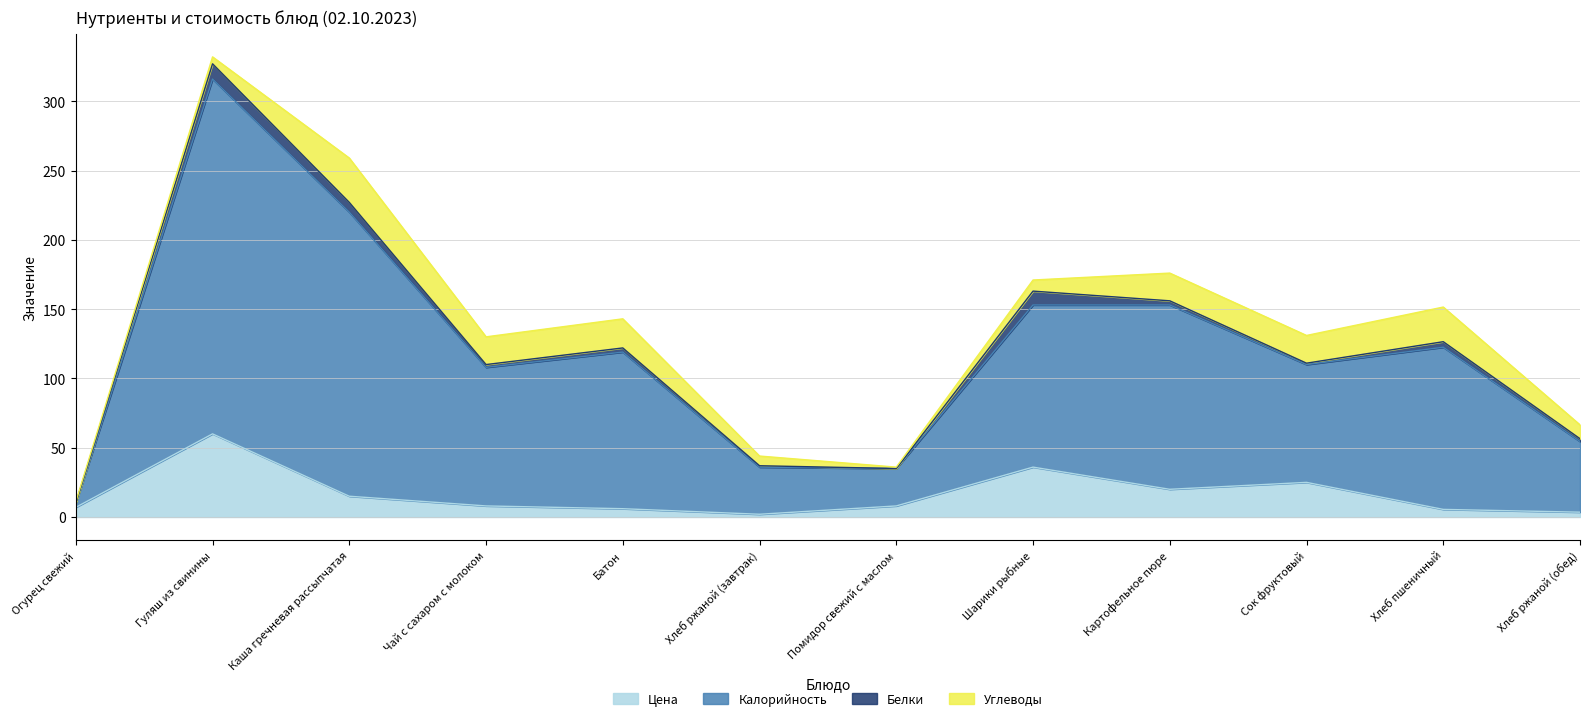

Where does the Калорийность series first go above 143?

Гуляш из свинины